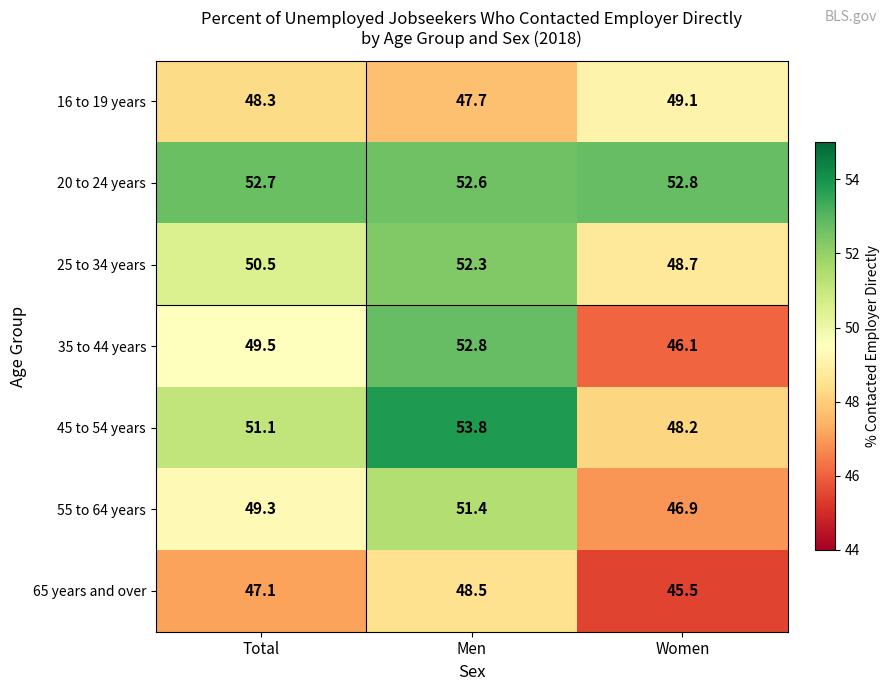

At how many categories does at least one series exceed 46?

3